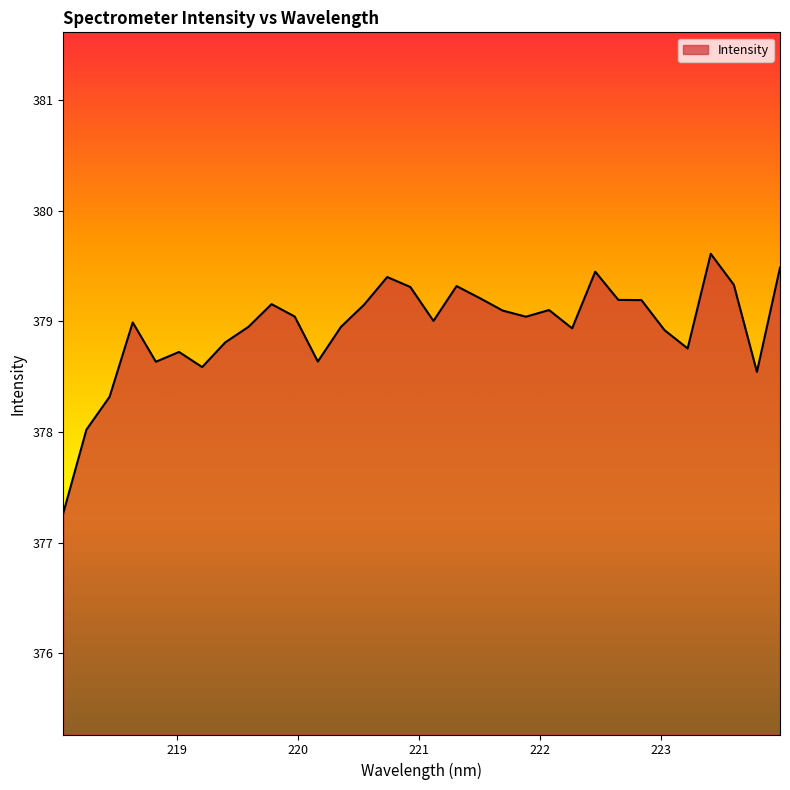

What is the greatest value displayed?

379.6